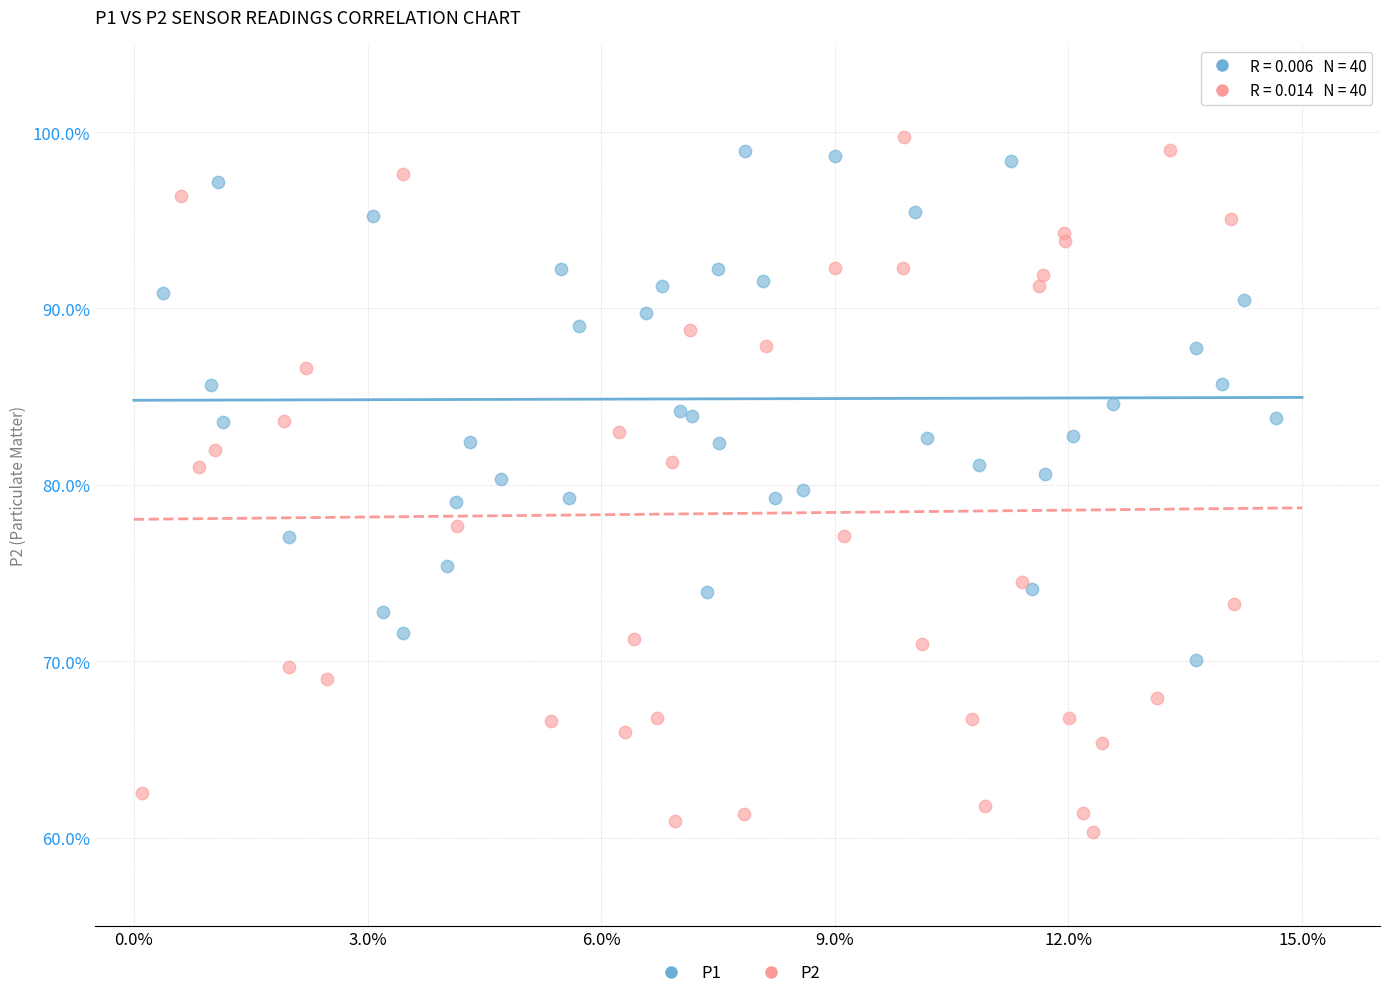

Which series contains the highest Y value?

P2